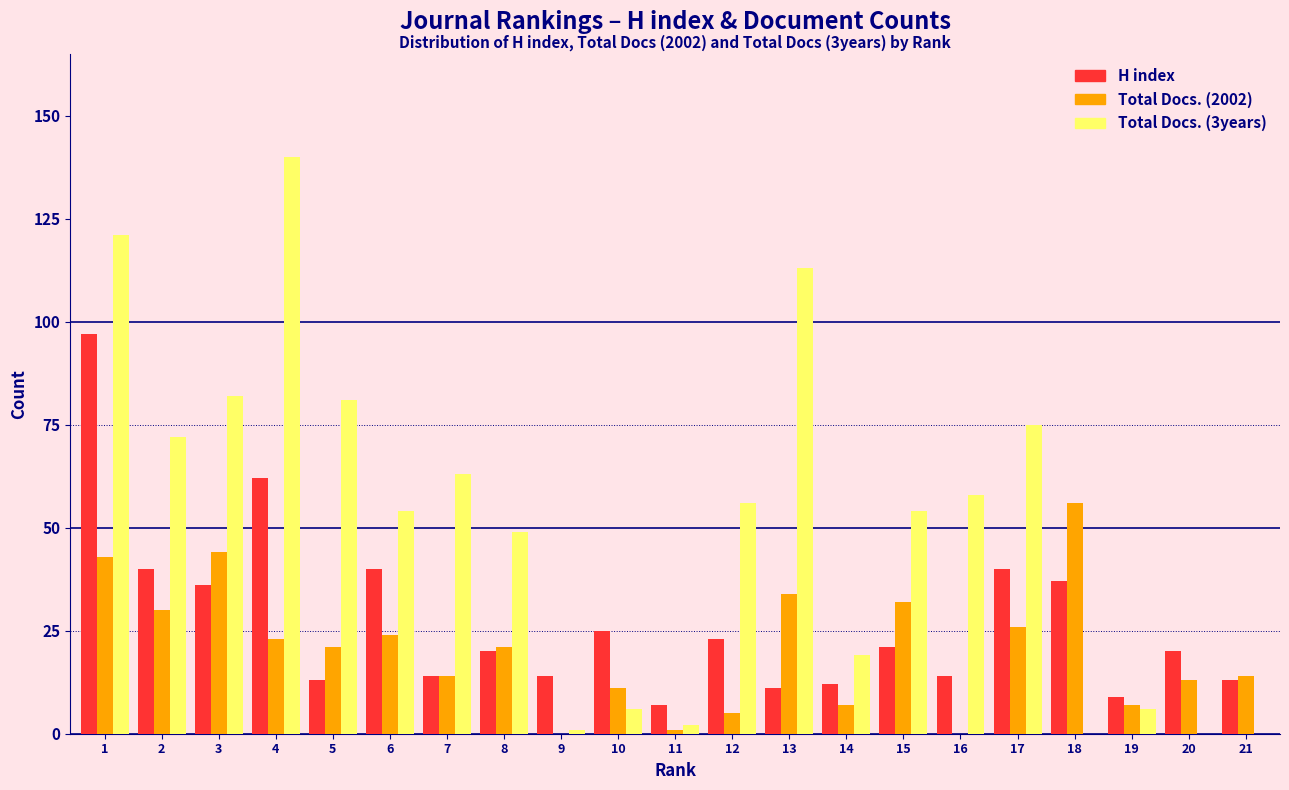

At which label does Total Docs. (2002) reach its peak?

18